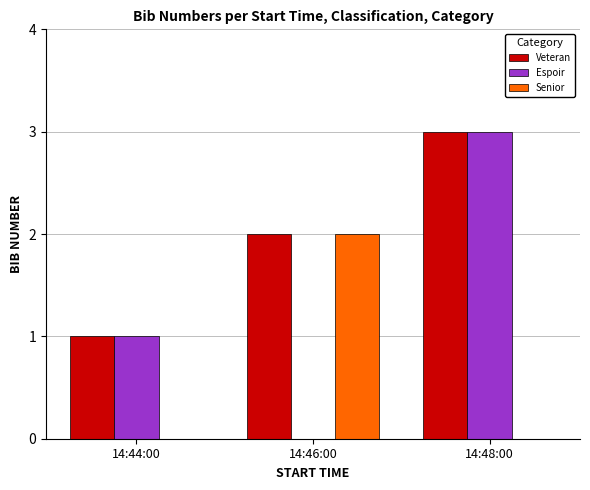

Does the chart contain stacked bars?

No